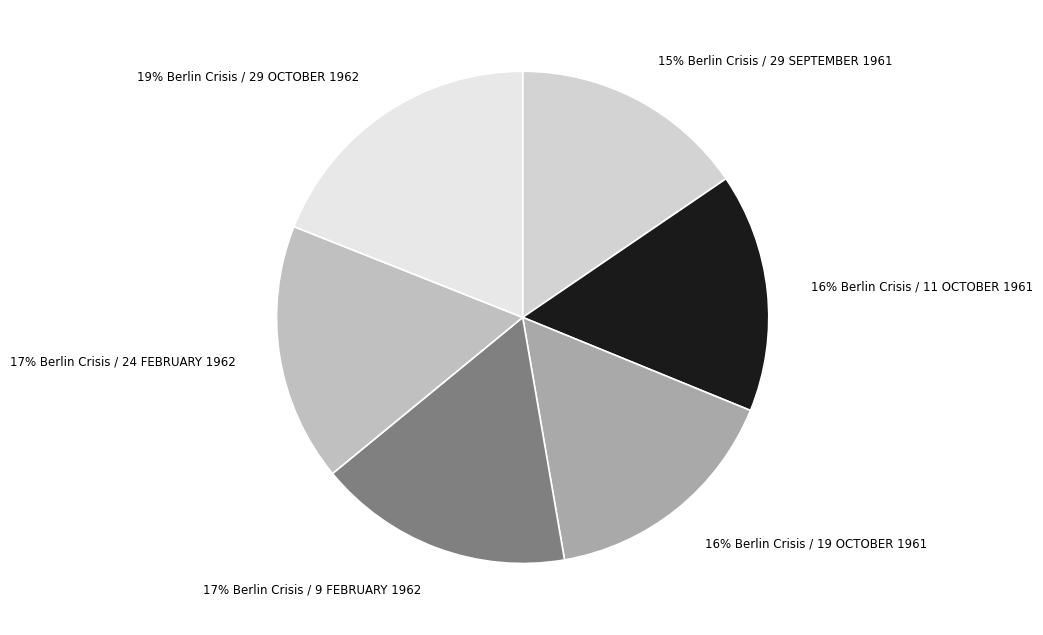

Count the number of slices in the pie.

6